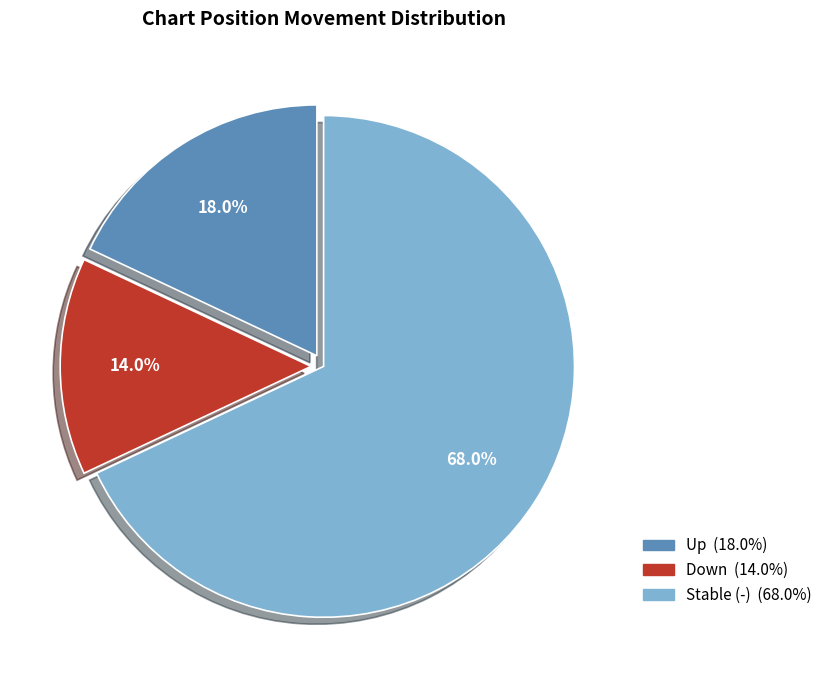

Count the number of slices in the pie.

3